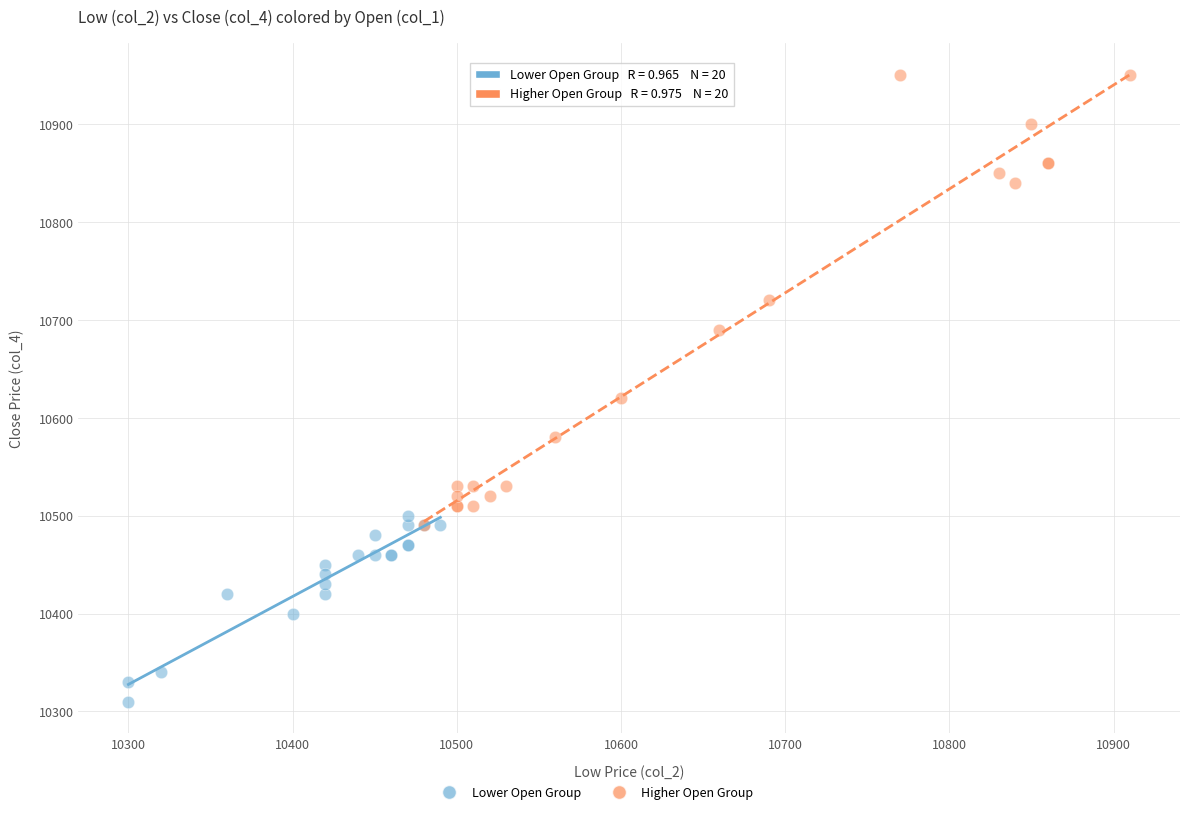

Which series reaches the minimum Y coordinate?

Lower Open Group